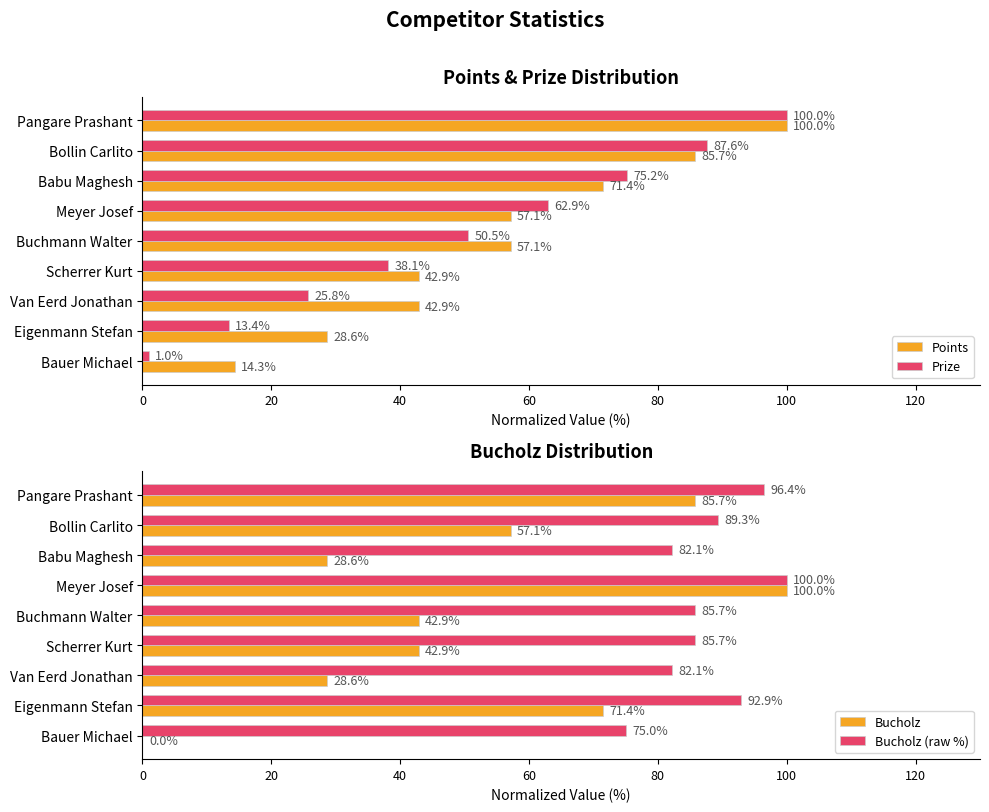

What is the maximum value for Bucholz (raw %)?

100.0